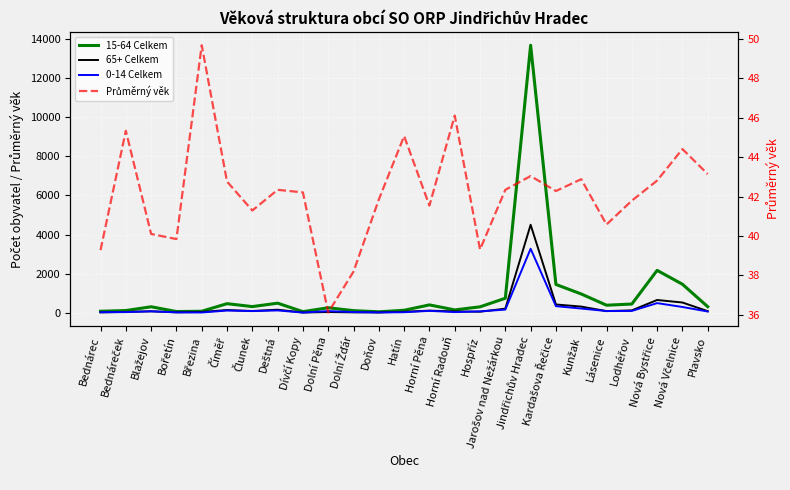

What is the difference between the maximum and minimum values in the 0-14 Celkem series?

3265.0